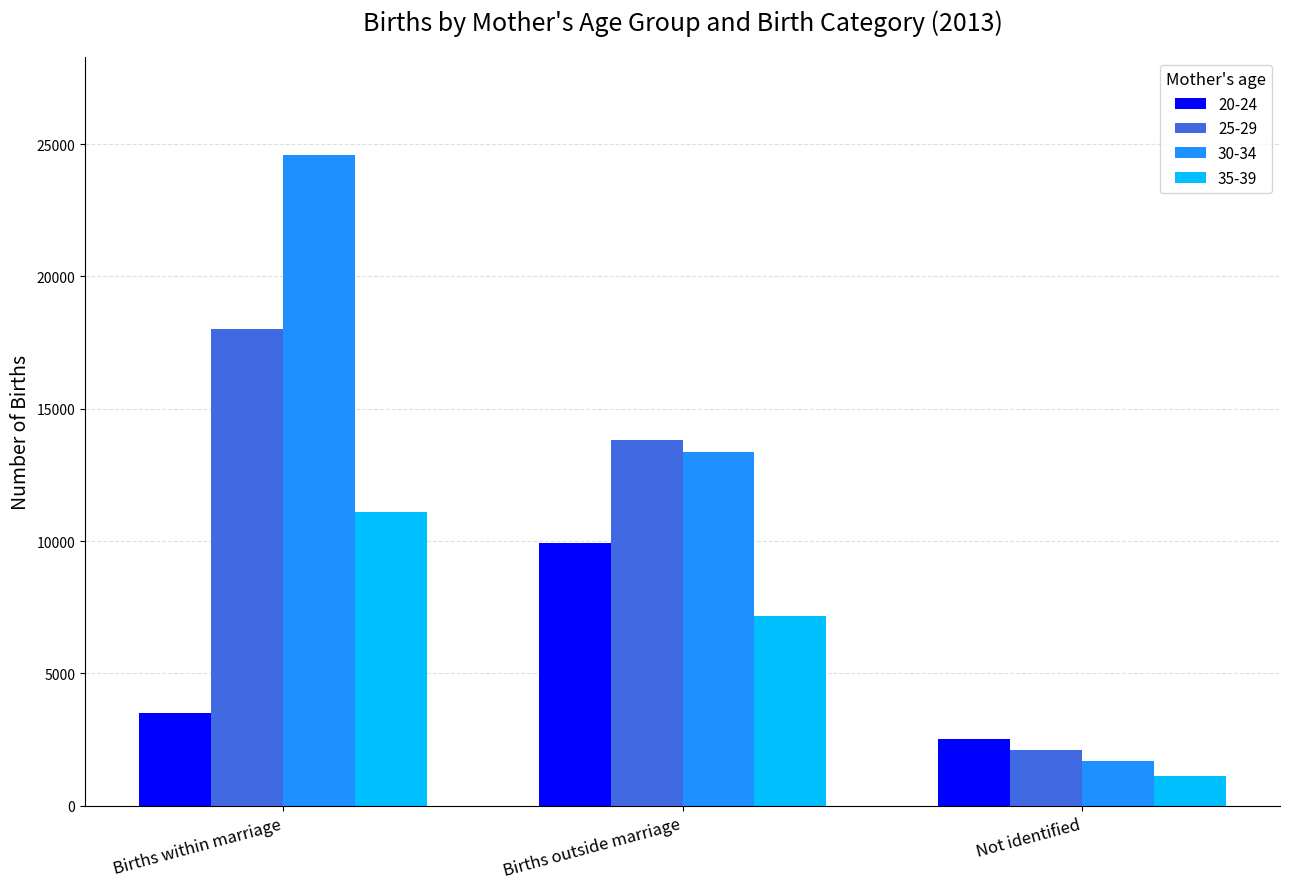

What is the average value of the 30-34 series?

13205